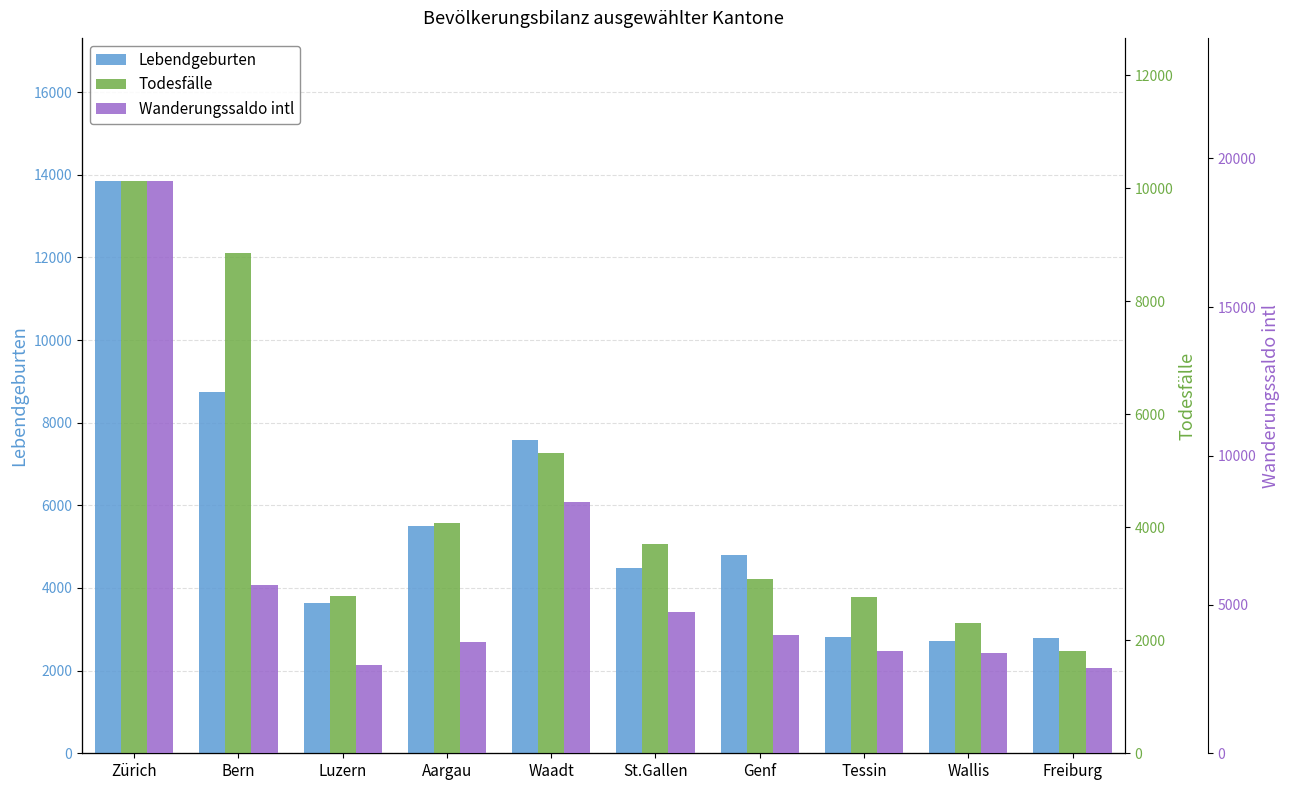

The value of Todesfälle at Freiburg is 1810. True or false?

True